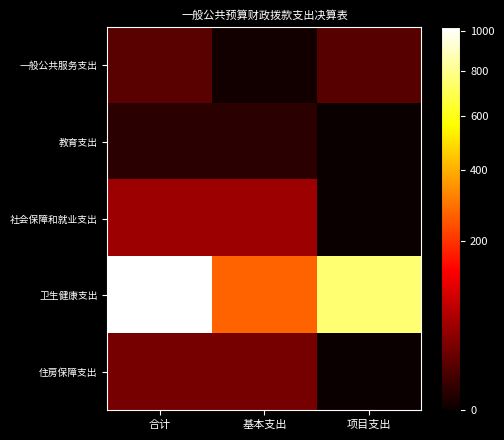

Rank the series at 基本支出 from lowest to highest value.

一般公共服务支出, 教育支出, 住房保障支出, 社会保障和就业支出, 卫生健康支出